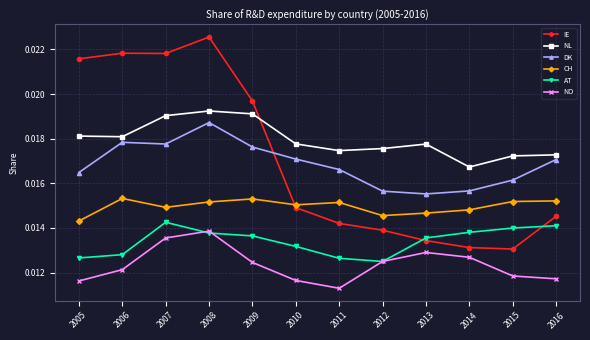

At 2005, list the series in order from largest to smallest.

IE, NL, DK, CH, AT, NO